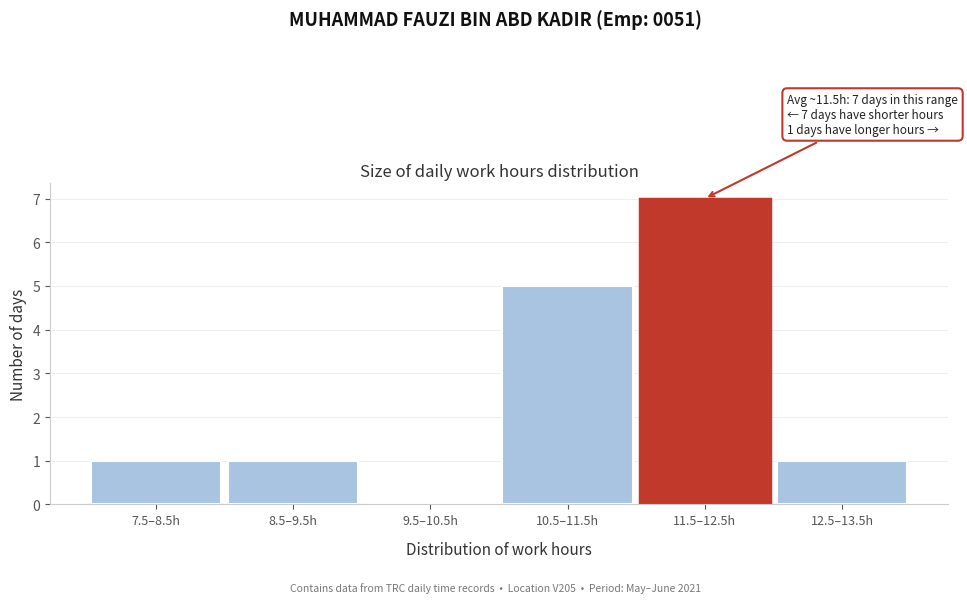

Reading left to right, transcribe all the data shown in this chart.

7.5–8.5h=1	8.5–9.5h=1	9.5–10.5h=0	10.5–11.5h=5	11.5–12.5h=7	12.5–13.5h=1